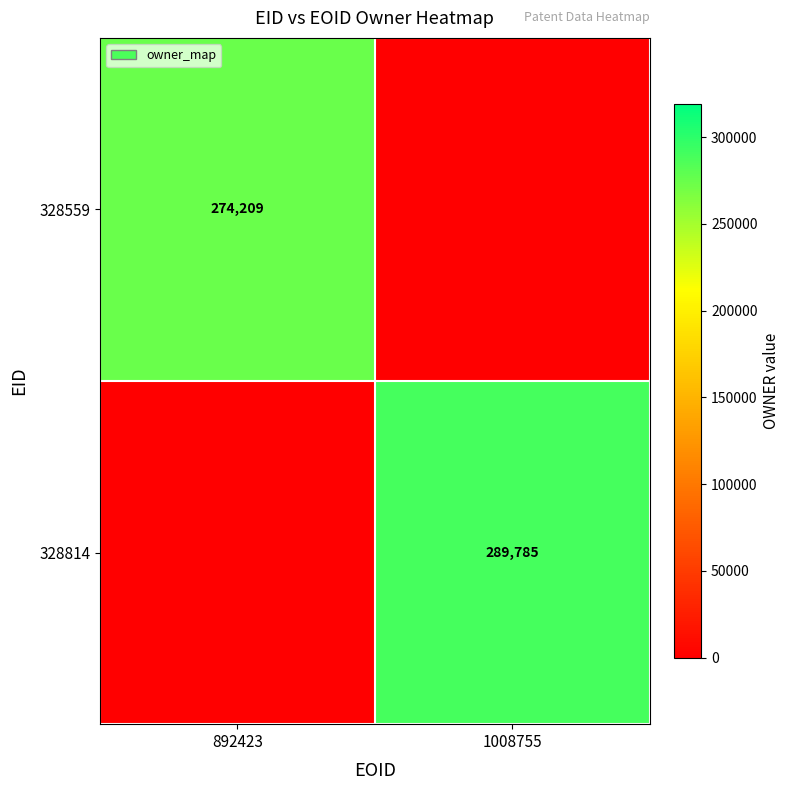

True or false: 328814 has a value of 379254 at 1008755.

False